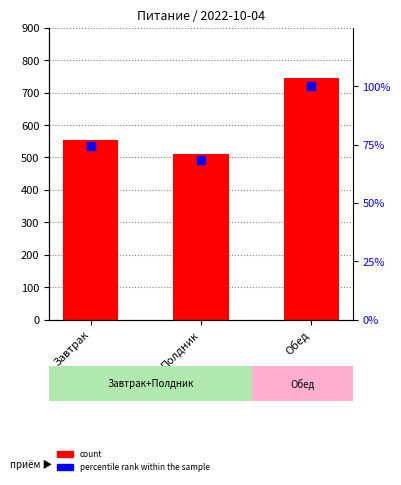

Where does the percentile rank within the sample series first go above 74?

Завтрак